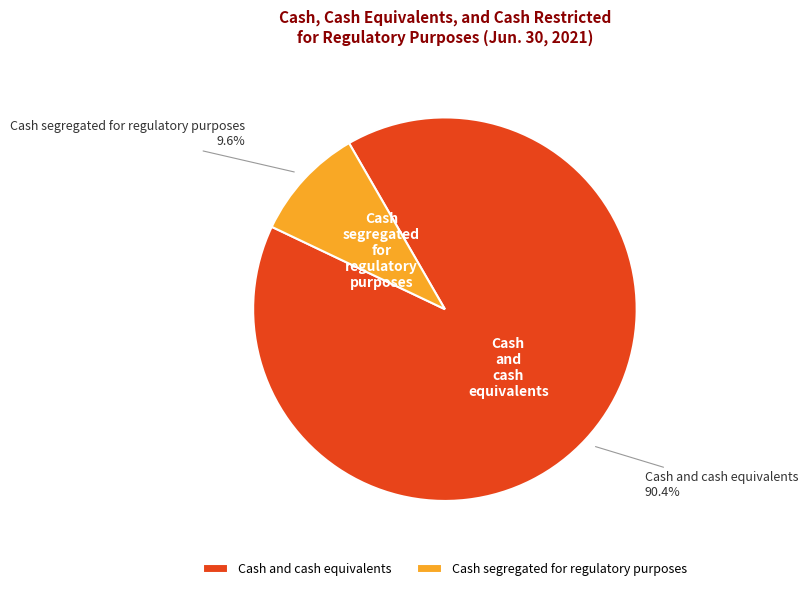

The Cash and cash equivalents slice represents 99% of the pie. True or false?

False